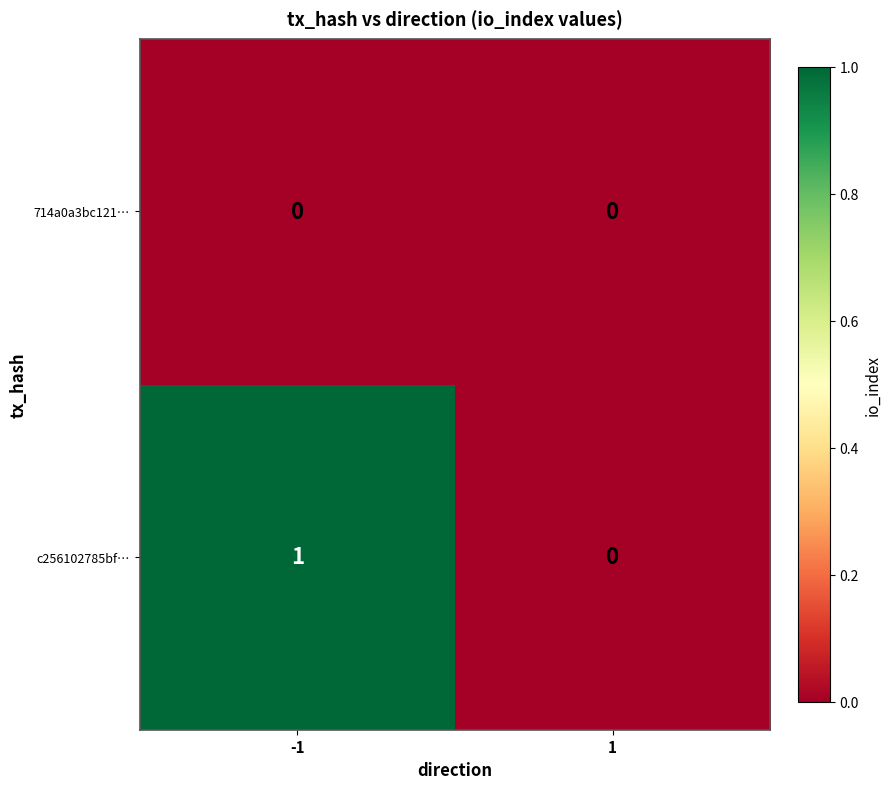

Is it true that 714a0a3bc121… equals 0 at 1?

True